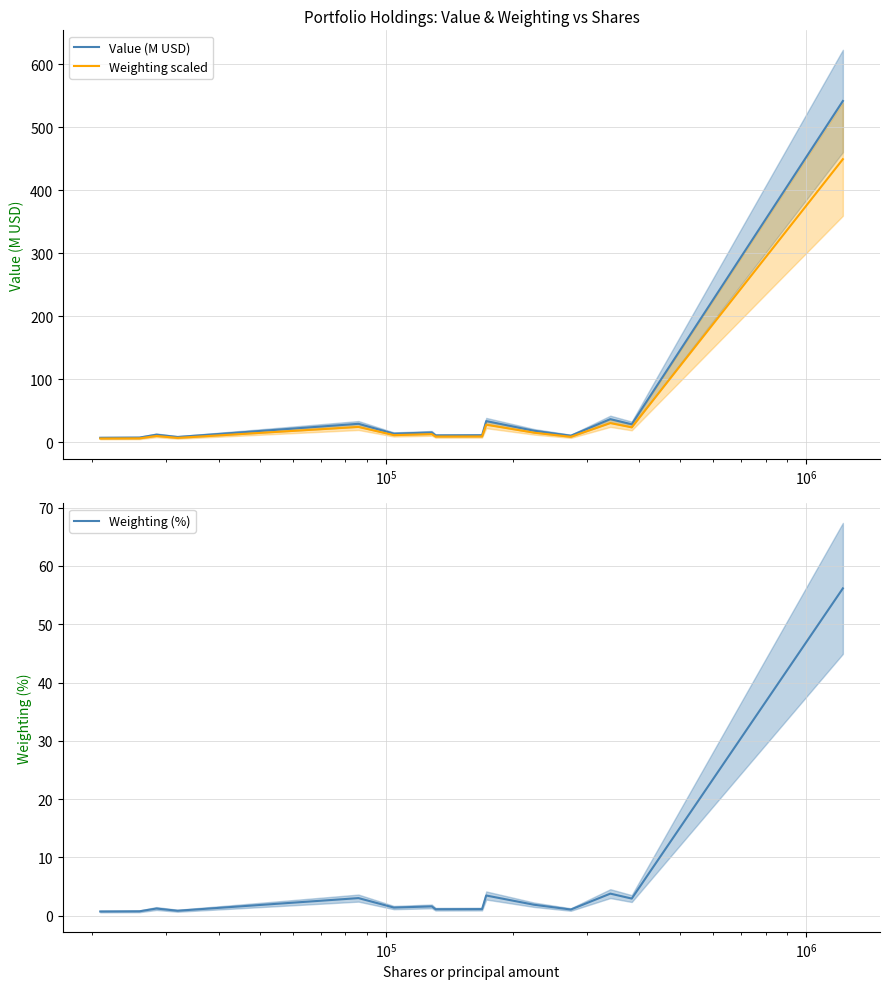

True or false: Weighting (%) and Weighting scaled cross at least once.

False